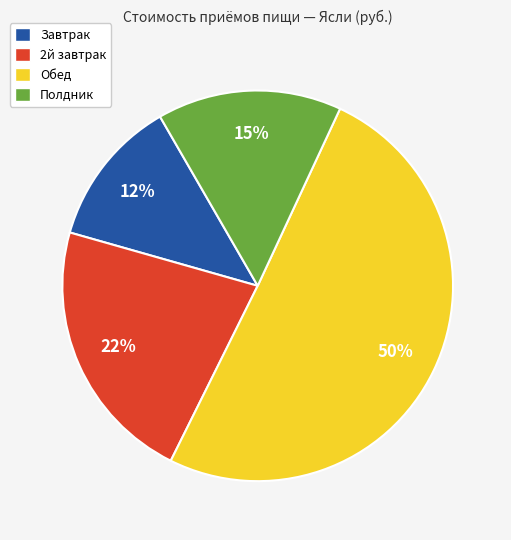

Count the number of slices in the pie.

4